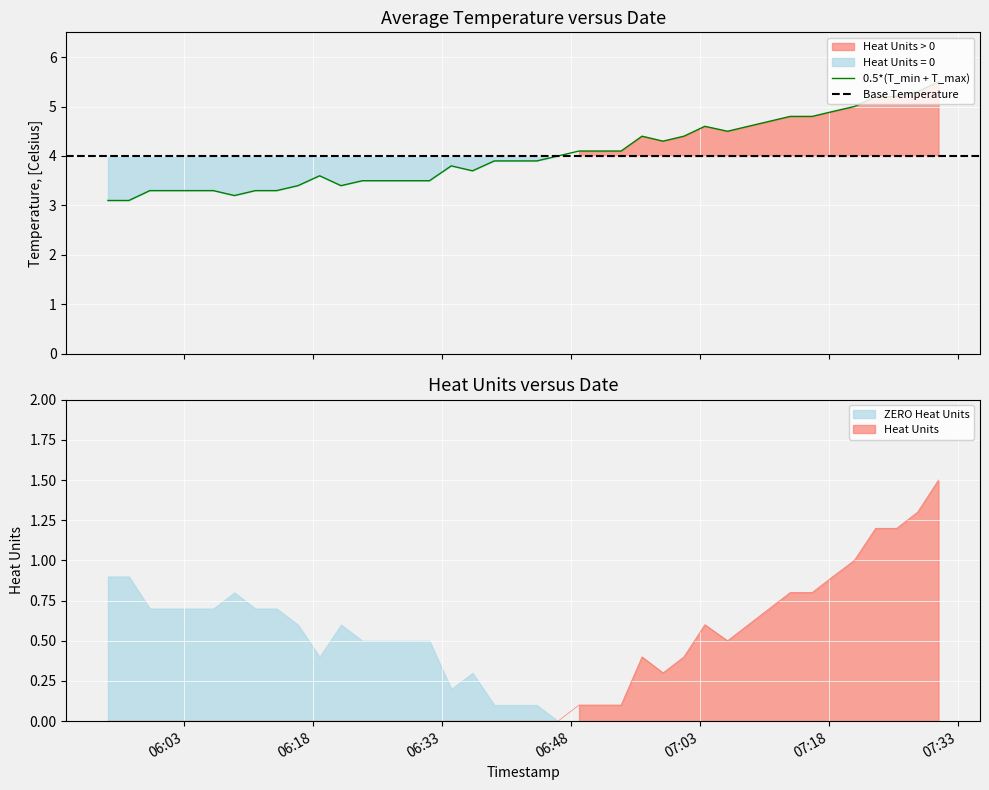

The value at 07:18 is 2.0. True or false?

False